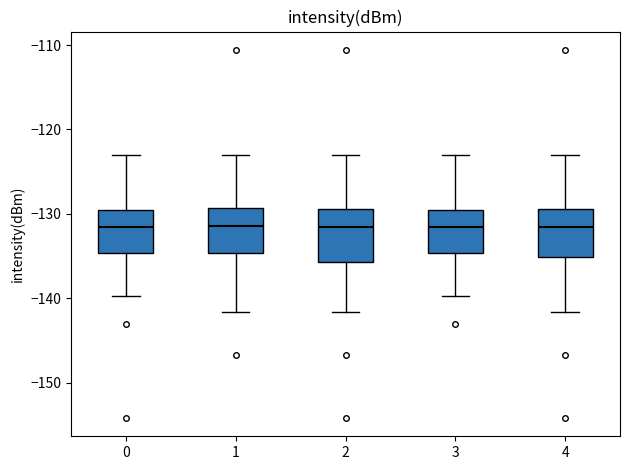

Reading left to right, transcribe this box plot: for each box, give where its median line is, the range the box spans, and where its two whiskers end, as read against the y-axis. The values are not printed on the chart, so give them approximately, as read against the axis.

0: median -131, box -135 to -130, whiskers -140 to -123
1: median -131, box -135 to -129, whiskers -142 to -123
2: median -132, box -136 to -129, whiskers -142 to -123
3: median -131, box -135 to -130, whiskers -140 to -123
4: median -132, box -135 to -129, whiskers -142 to -123